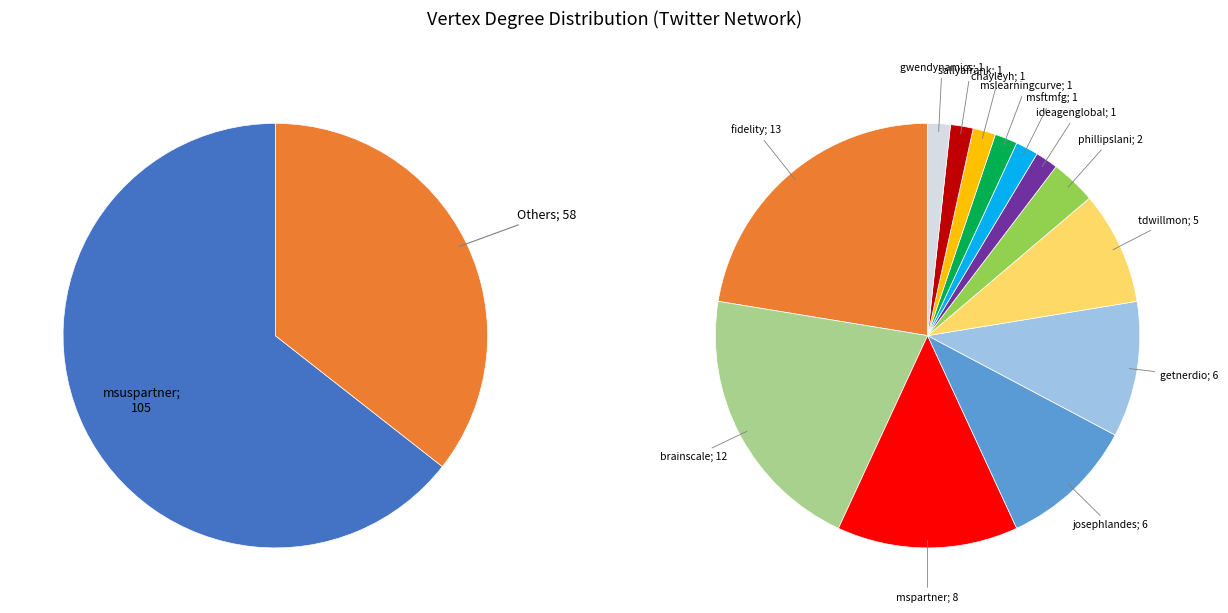

Rank the categories by value from highest to lowest.

msuspartner, fidelity, brainscale, mspartner, josephlandes, getnerdio, tdwillmon, phillipslani, ideagenglobal, msftmfg, mslearningcurve, chayleyh, sallyafrank, gwendynamics